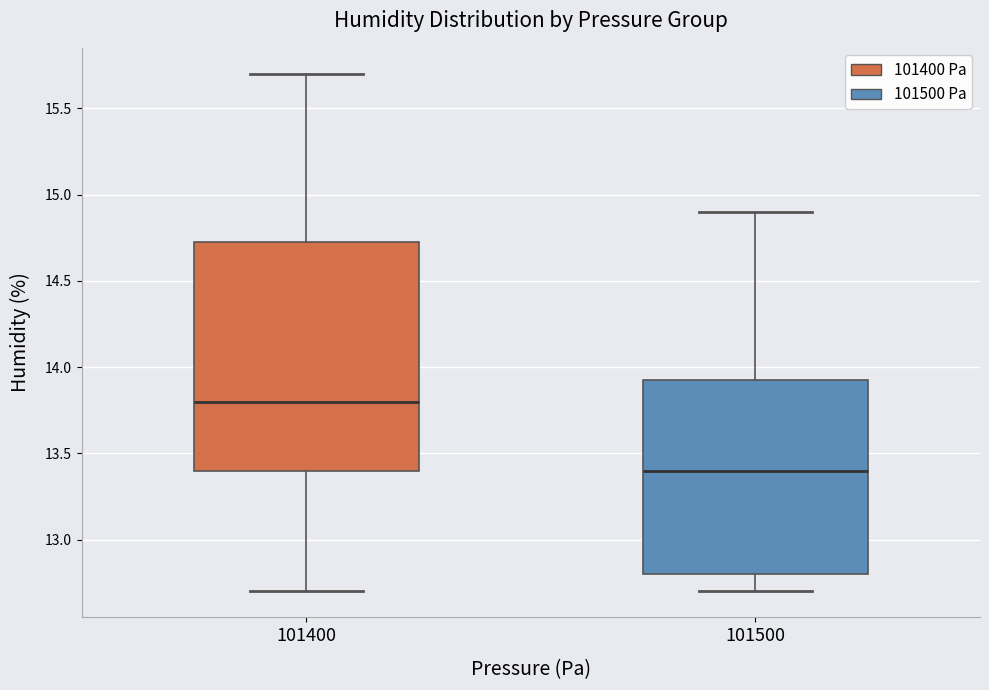

Reading left to right, transcribe this box plot: for each box, give where its median line is, the range the box spans, and where its two whiskers end, as read against the y-axis. The values are not printed on the chart, so give them approximately, as read against the axis.

101400: median 13.80, box 13.40 to 14.75, whiskers 12.70 to 15.70
101500: median 13.40, box 12.80 to 13.95, whiskers 12.70 to 14.90